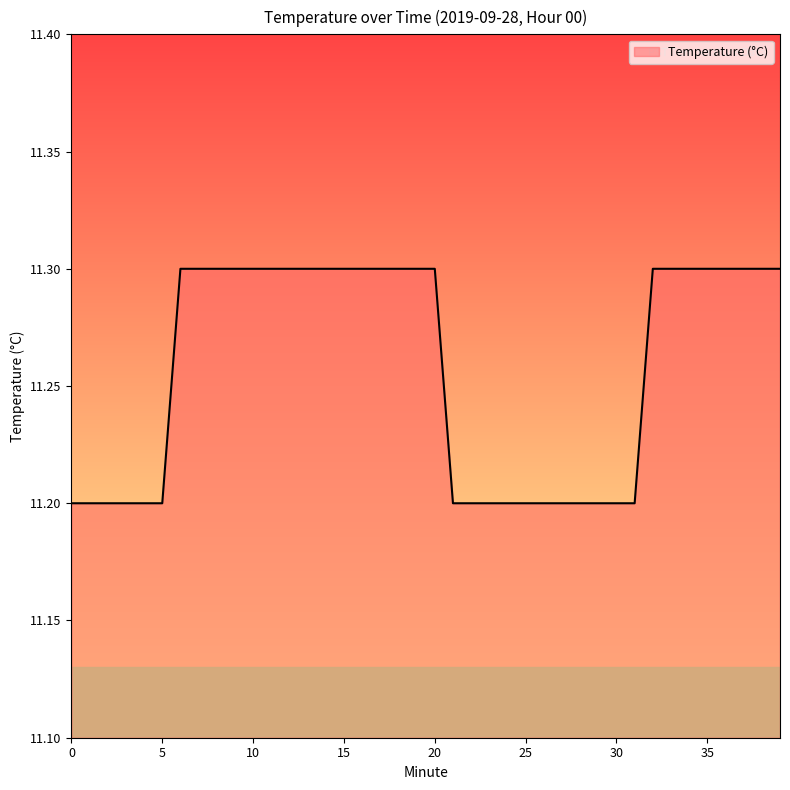

What is the maximum value shown in the chart?

11.3